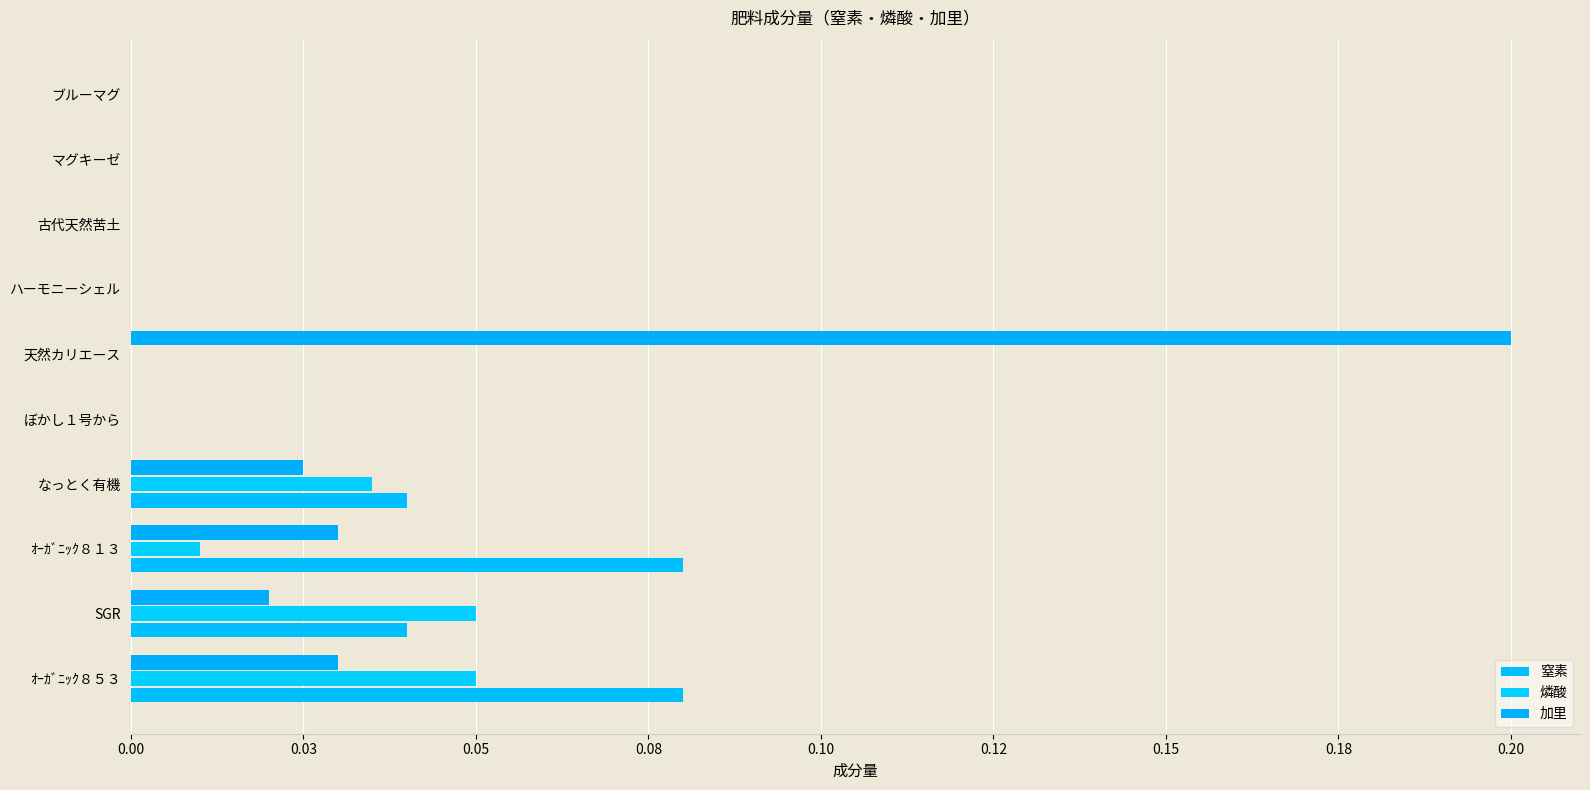

What is the difference between the second highest and minimum values in the 窒素 series?

0.1